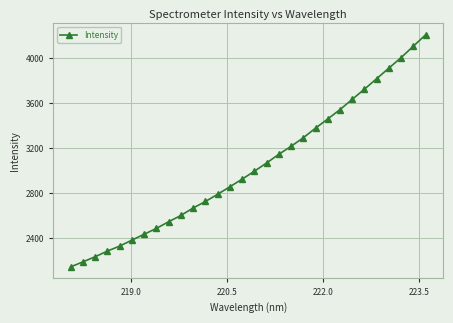

What is the smallest value displayed?

2141.9